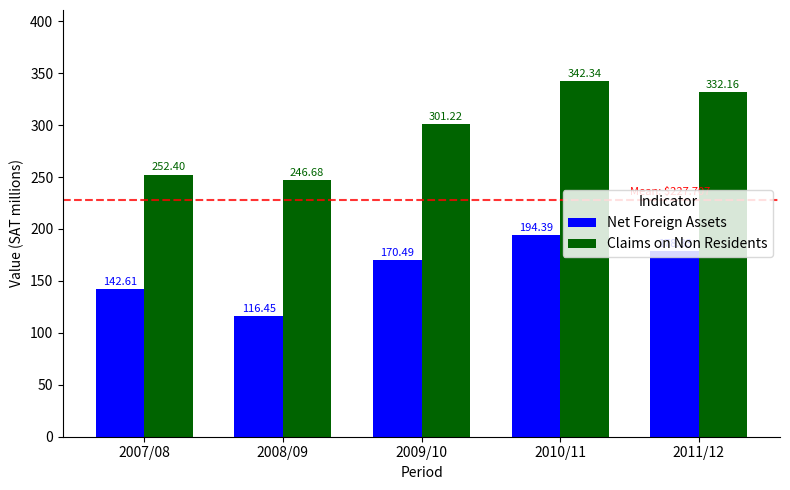

The value of Claims on Non Residents at 2010/11 is 101.5. True or false?

False